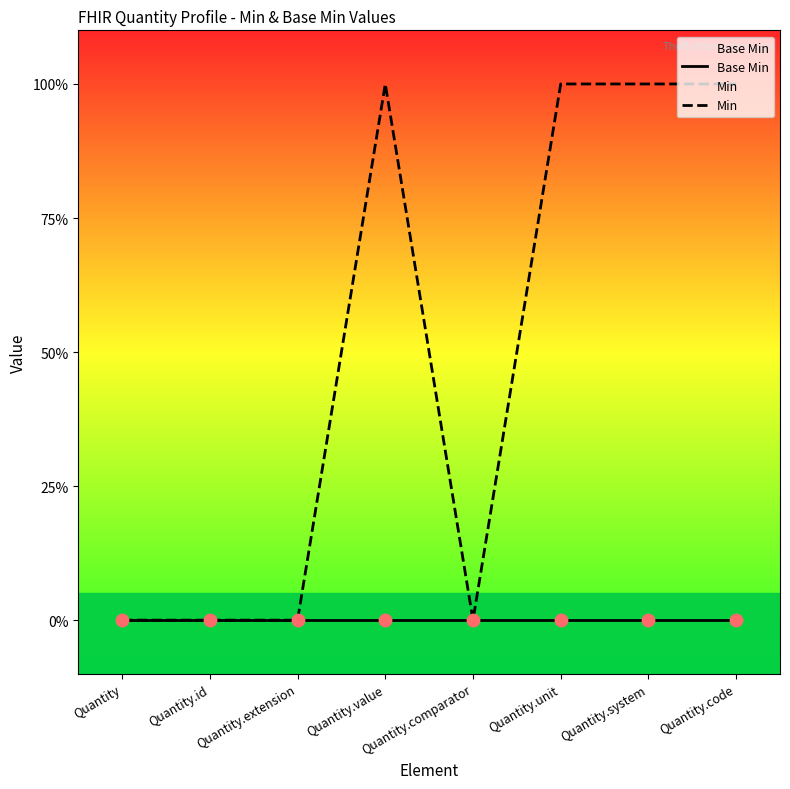

At which category is the sum across all series the highest?

Quantity.value